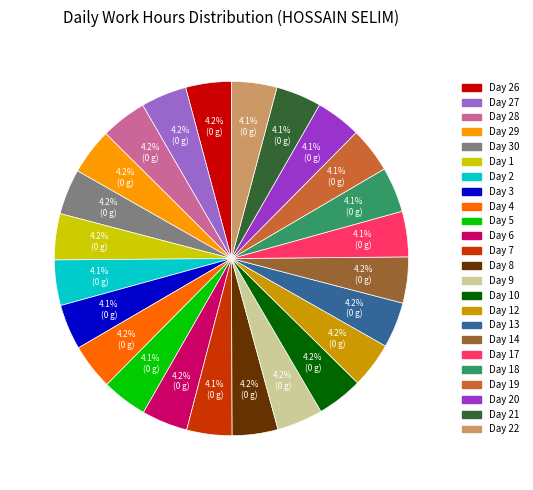

Is there a majority slice in this chart?

No